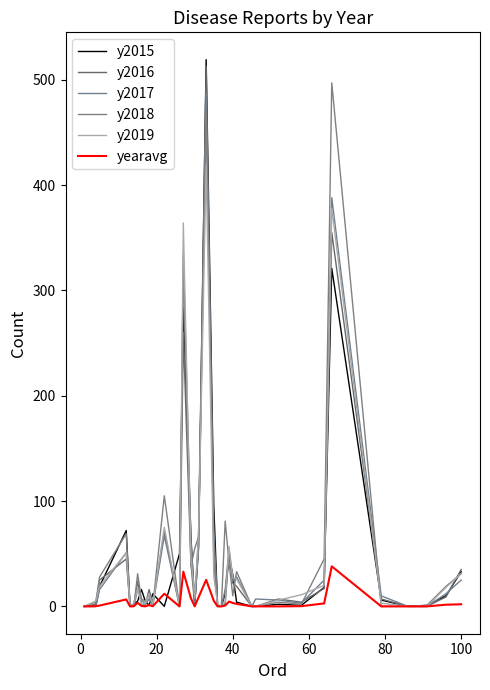

Reading left to right, list all the values displayed in this chart.

y2015: 0.0	0.0	19.0	72.0	0.0	2.0	5.0	16.0	5.0	1.0	12.0	0.0	50.0	283.0	66.0	1.0	57.0	519.0	96.0	1.0	0.0	12.0	48.0	30.0	4.0	0.0	0.0	2.0	1.0	18.0	321.0	6.0	0.0	1.0	10.0	33.0
y2016: 0.0	2.0	25.0	45.0	0.0	2.0	24.0	2.0	1.0	16.0	3.0	71.0	0.0	260.0	41.0	1.0	69.0	513.0	44.0	0.0	0.0	2.0	51.0	22.0	19.0	0.0	0.0	7.0	4.0	17.0	355.0	7.0	0.0	0.0	9.0	35.0
y2017: 0.0	0.0	16.0	51.0	0.0	0.0	16.0	6.0	2.0	7.0	1.0	67.0	0.0	335.0	62.0	3.0	54.0	487.0	72.0	1.0	0.0	16.0	54.0	24.0	28.0	0.0	7.0	6.0	3.0	25.0	388.0	10.0	0.0	0.0	12.0	25.0
y2018: 0.0	4.0	28.0	69.0	0.0	0.0	31.0	7.0	5.0	10.0	1.0	105.0	0.0	326.0	38.0	55.0	66.0	467.0	58.0	1.0	0.0	81.0	42.0	10.0	33.0	0.0	0.0	4.0	2.0	45.0	497.0	0.0	0.0	1.0	19.0	31.0
y2019: 0.0	5.0	19.0	51.0	0.0	3.0	17.0	2.0	3.0	12.0	2.0	75.0	0.0	364.0	47.0	8.0	67.0	419.0	29.0	2.0	0.0	4.0	57.0	27.0	26.0	0.0	0.0	6.0	11.0	20.0	378.0	3.0	0.0	0.0	18.0	31.0
yearavg: 0.0	0.2	0.8	6.6	0.0	0.2	3.4	0.4	0.0	1.2	0.2	12.0	0.0	33.0	7.6	0.0	8.6	25.2	5.4	0.0	0.0	0.8	4.6	3.2	2.4	0.0	0.0	0.0	0.2	2.8	38.0	0.0	0.0	0.0	1.6	2.0